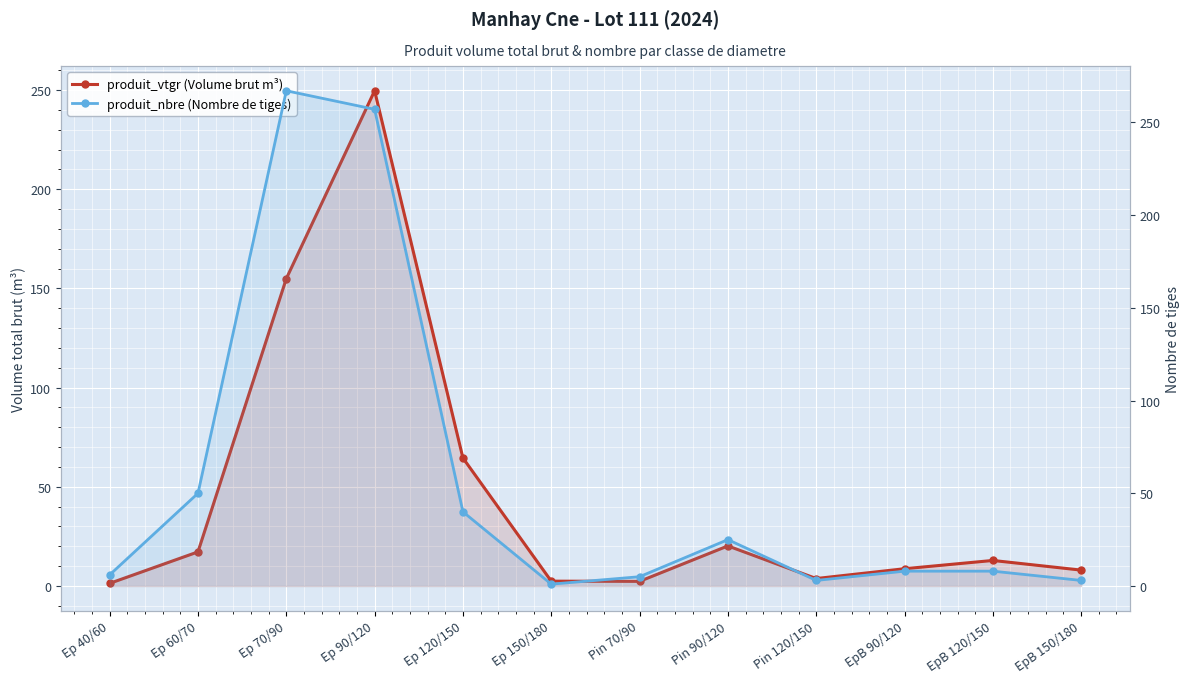

Reading left to right, transcribe all the data shown in this chart.

produit_vtgr (Volume brut m³): 1.3	17.2	155.0	249.7	64.5	2.4	2.3	20.2	3.8	8.7	12.9	8.0
produit_nbre (Nombre de tiges): 6.0	50.0	267.0	257.0	40.0	1.0	5.0	25.0	3.0	8.0	8.0	3.0